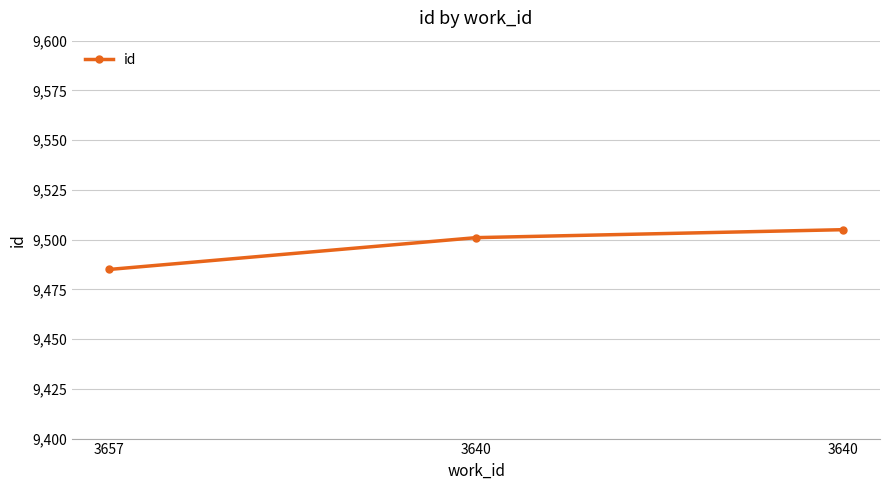

How many lines are shown in the chart?

1